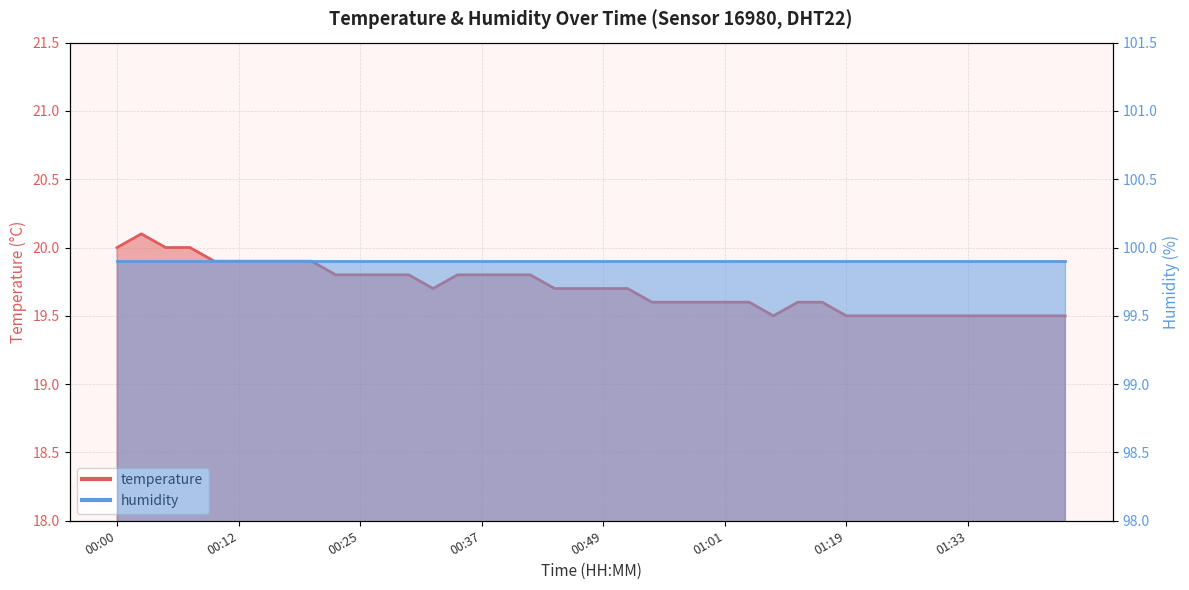

Which has a higher value, 01:19 or 01:22?

01:19